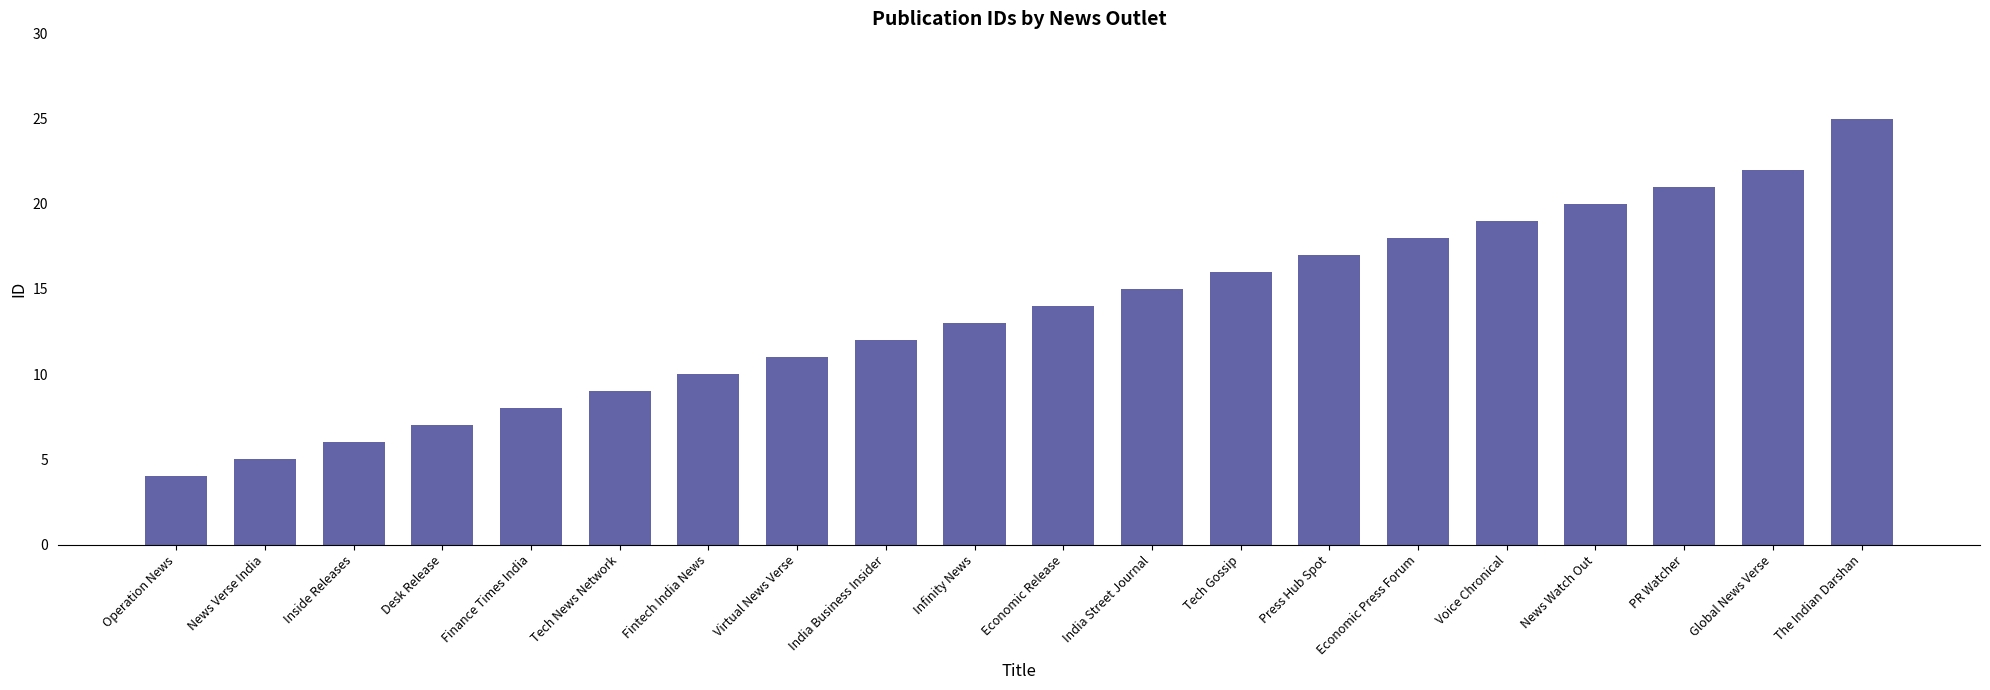

Does the chart contain stacked bars?

No